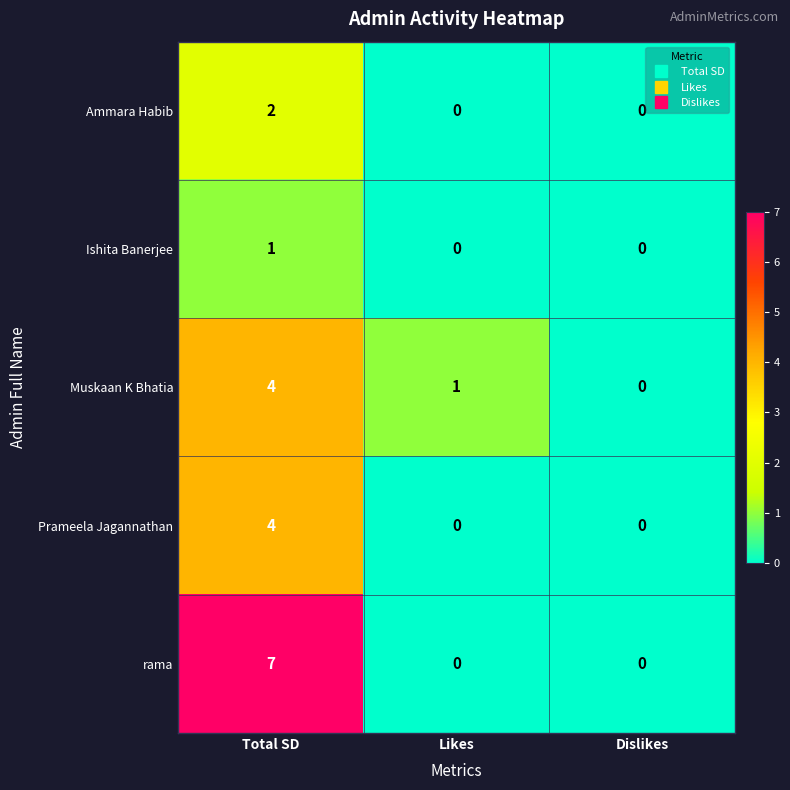

Reading left to right, transcribe all the data shown in this chart.

Ammara Habib: Total SD=2	Likes=0	Dislikes=0
Ishita Banerjee: Total SD=1	Likes=0	Dislikes=0
Muskaan K Bhatia: Total SD=4	Likes=1	Dislikes=0
Prameela Jagannathan: Total SD=4	Likes=0	Dislikes=0
rama: Total SD=7	Likes=0	Dislikes=0